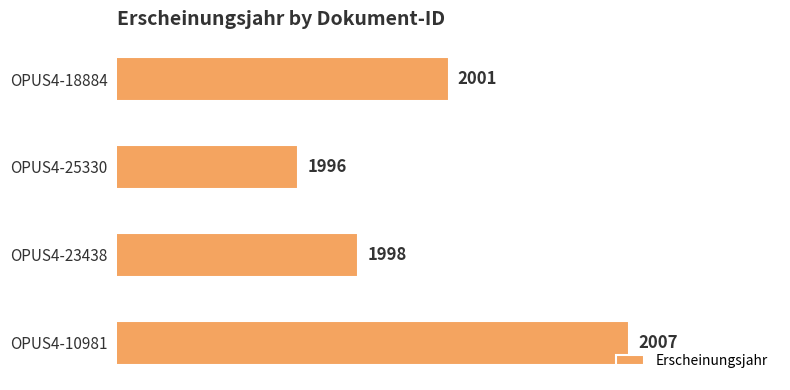

How many bars are there in total?

4